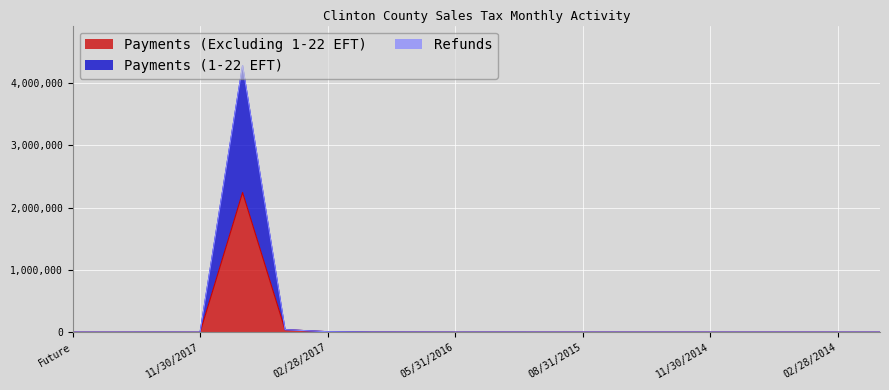

Which category has the highest value across all series?

08/31/2017